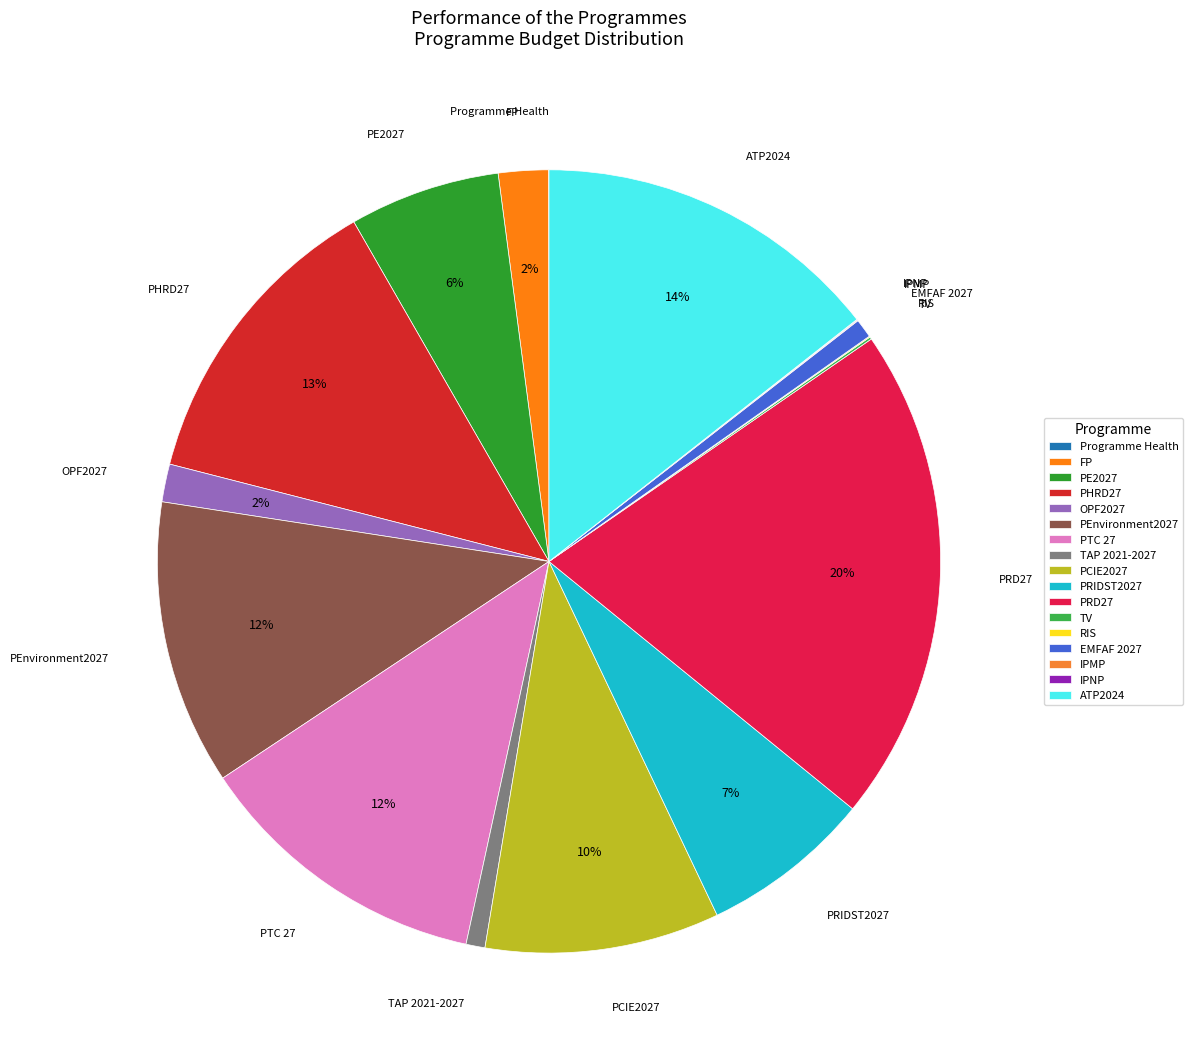

To the nearest percent, what is the difference between the PTC 27 and TAP 2021-2027 slice percentages?

11%